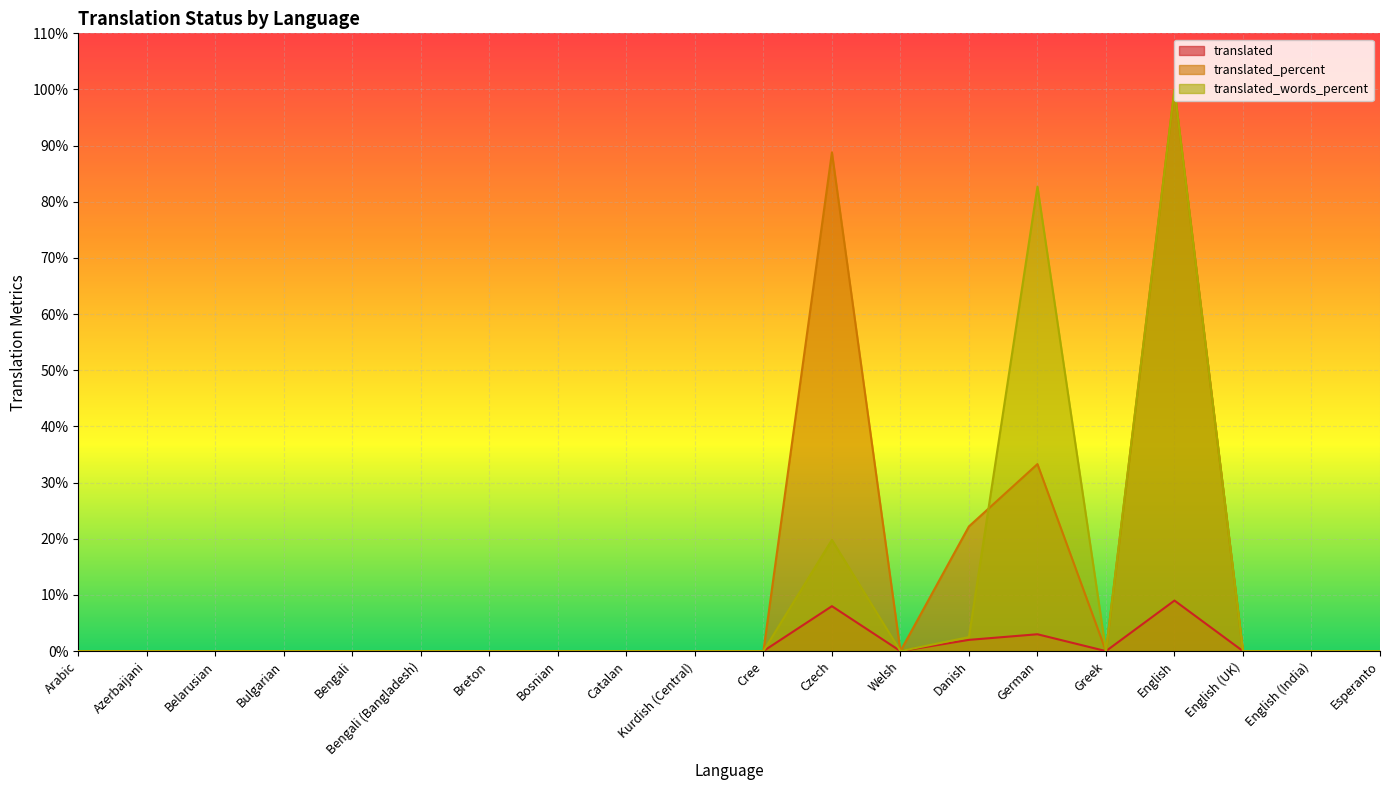

True or false: translated_percent has a value of -43.8 at Bengali.

False